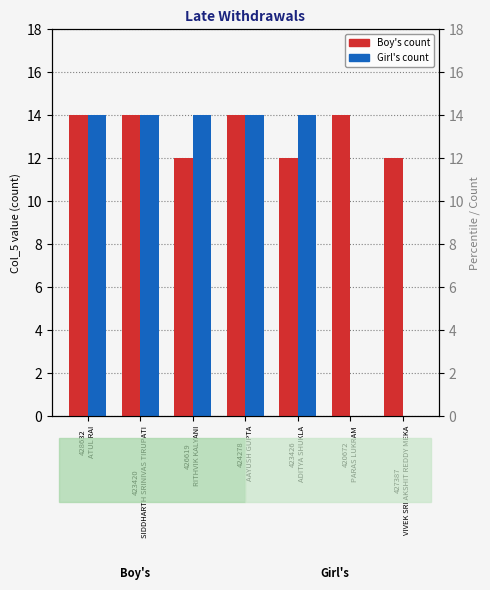

How many Boy's values are between 12 and 14?

7